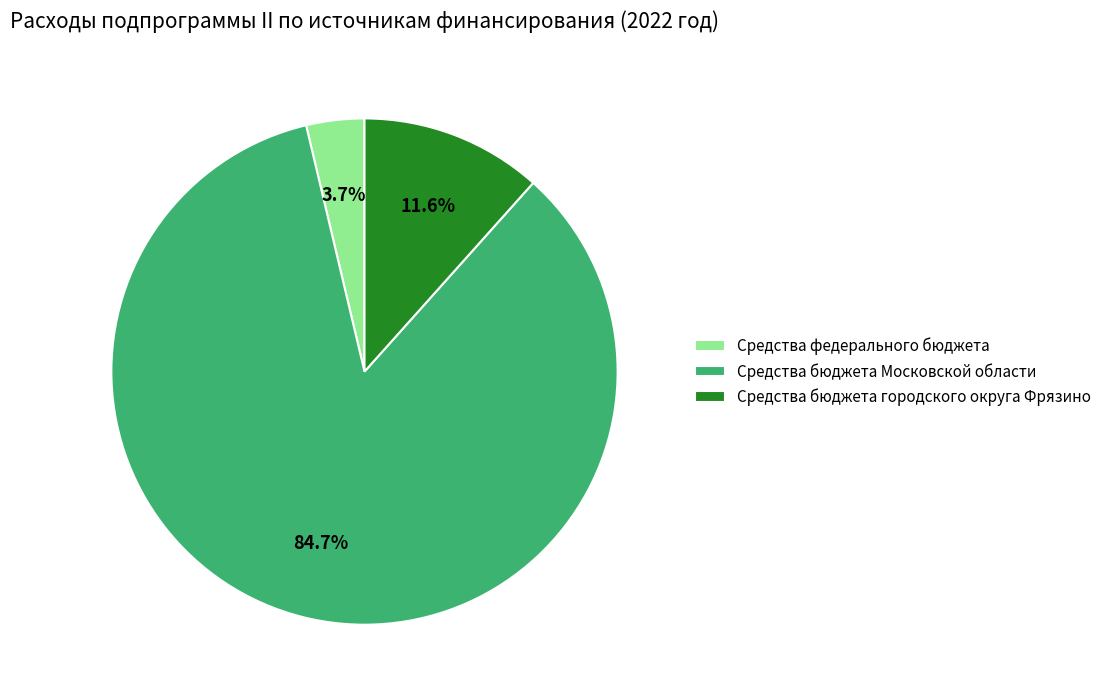

What is the majority slice?

Средства бюджета Московской области